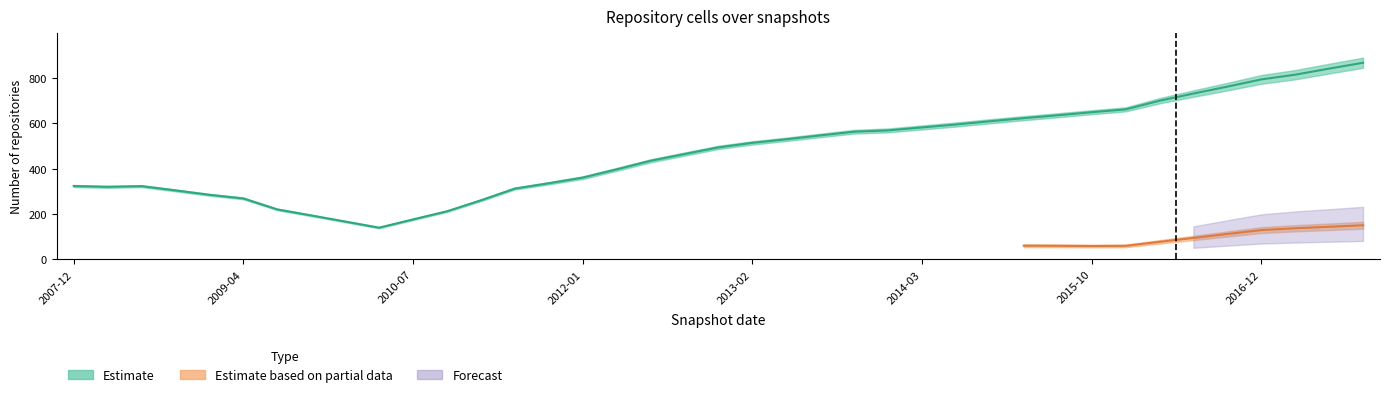

List the labels in order of value, smallest first.

2010-04-01, 2009-12-16, 2010-07-26, 2009-09-25, 2010-11-17, 2009-06-17, 2011-02-21, 2009-04-06, 2008-12-17, 2008-10-10, 2011-06-10, 2008-04-01, 2008-06-27, 2007-12-19, 2011-09-05, 2012-01-18, 2012-03-26, 2012-07-13, 2012-10-31, 2012-12-11, 2013-02-20, 2013-07-09, 2013-05-21, 2013-09-10, 2013-12-20, 2014-03-28, 2014-09-08, 2015-01-19, 2015-04-09, 2015-07-03, 2015-10-01, 2016-04-05, 2016-01-04, 2016-10-07, 2016-07-04, 2016-12-27, 2017-04-12, 2017-10-12, 2017-07-24